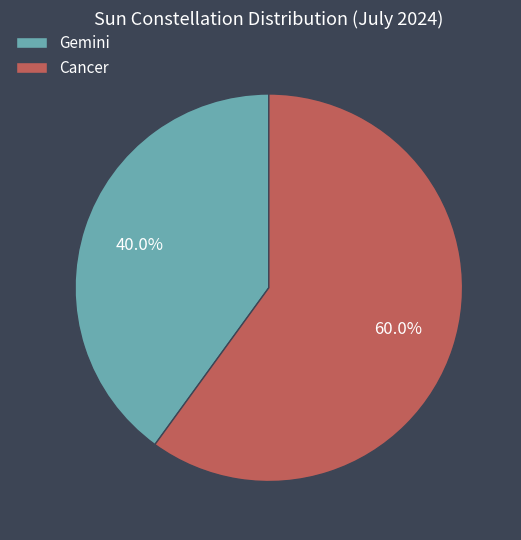

Between Gemini and Cancer, which is larger?

Cancer